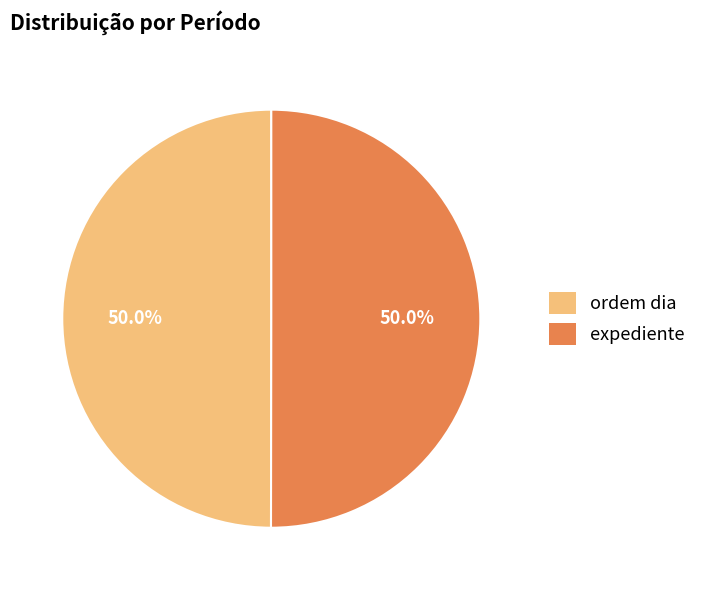

Count the number of slices in the pie.

2